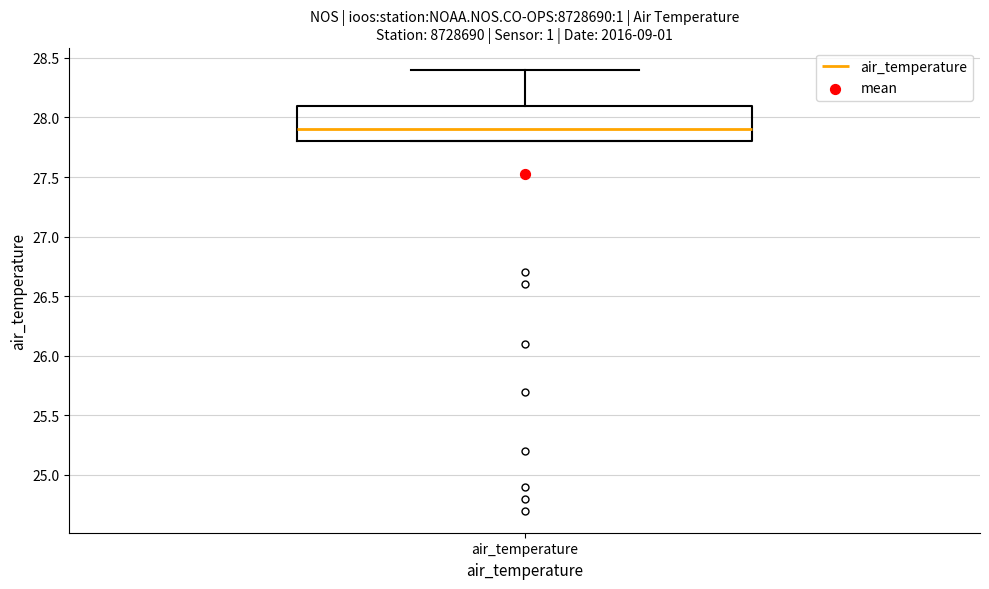

Transcribe this box plot: give where the median line is, the range the box spans, and where the two whiskers end, as read against the y-axis. The values are not printed on the chart, so give them approximately, as read against the axis.

median 27.9, box 27.8 to 28.1, whiskers 27.8 to 28.4